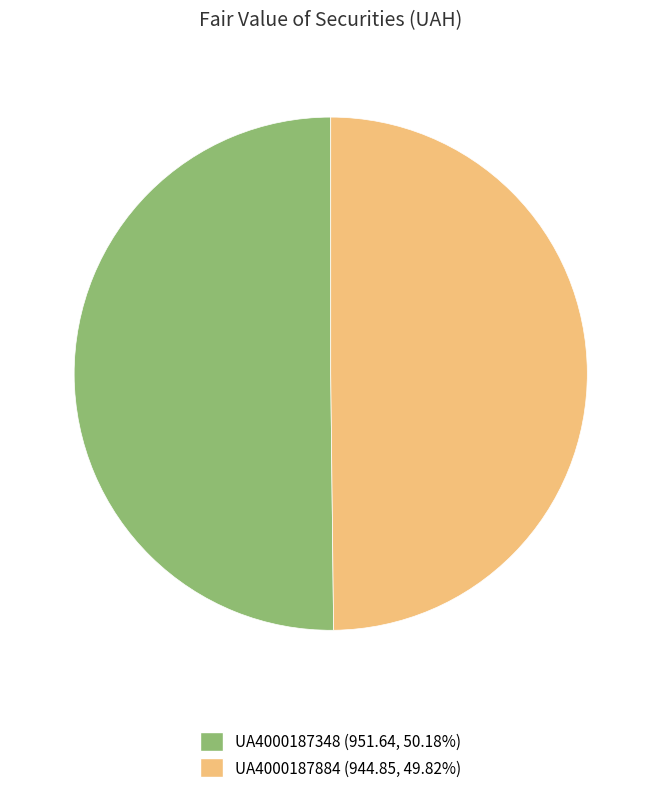

Combined, do UA4000187884 (944.85, 49.82%) and UA4000187348 (951.64, 50.18%) account for over 50%?

Yes